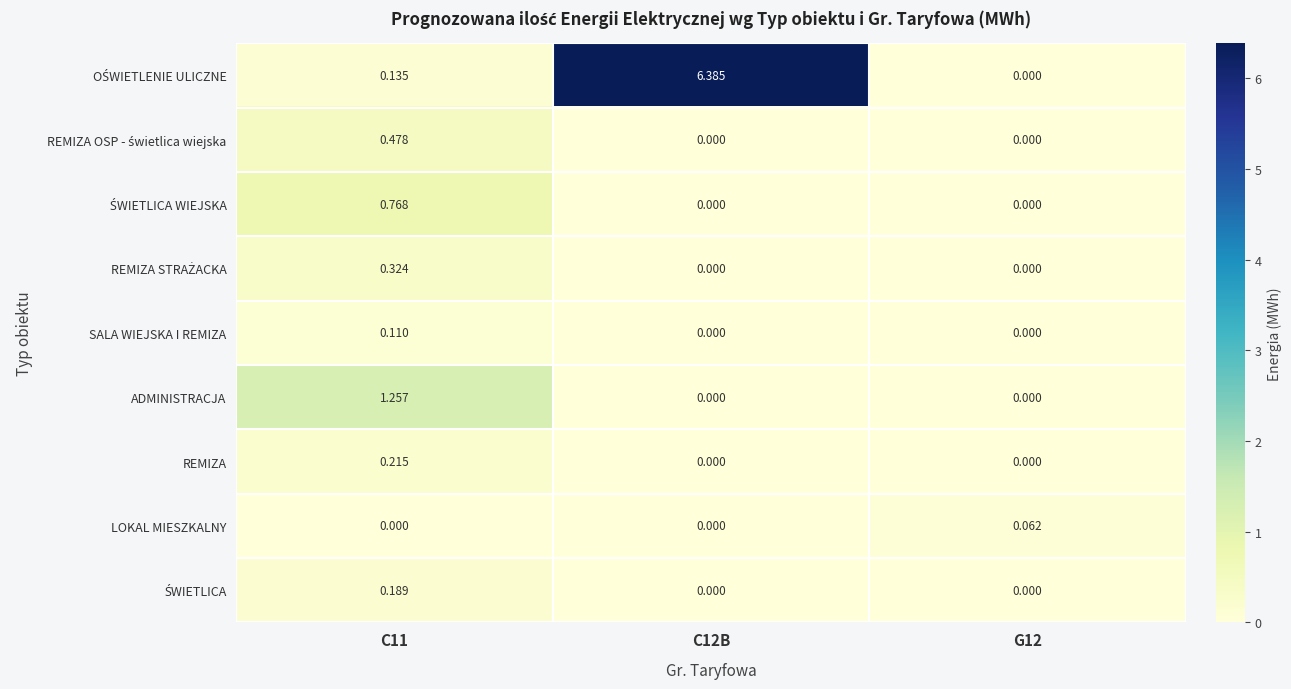

What is the total value across all series at C11?

3.5